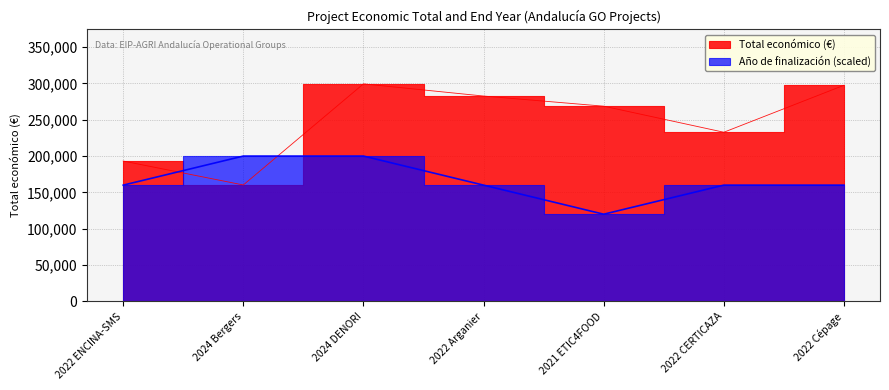

How many lines are shown in the chart?

2